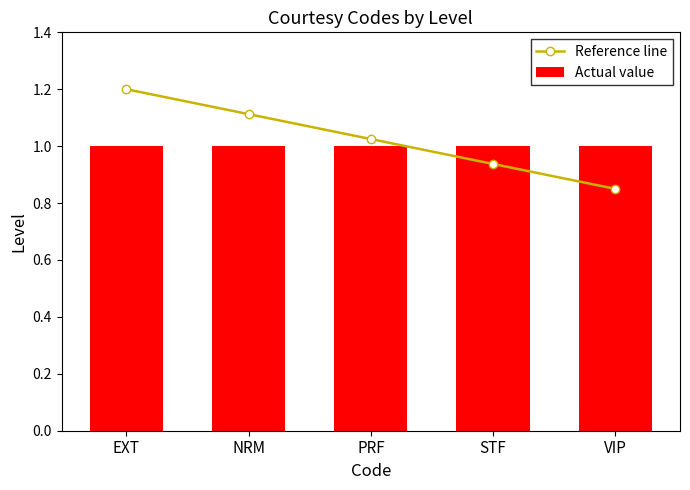

Rank the series at NRM from lowest to highest value.

Actual value, Reference line